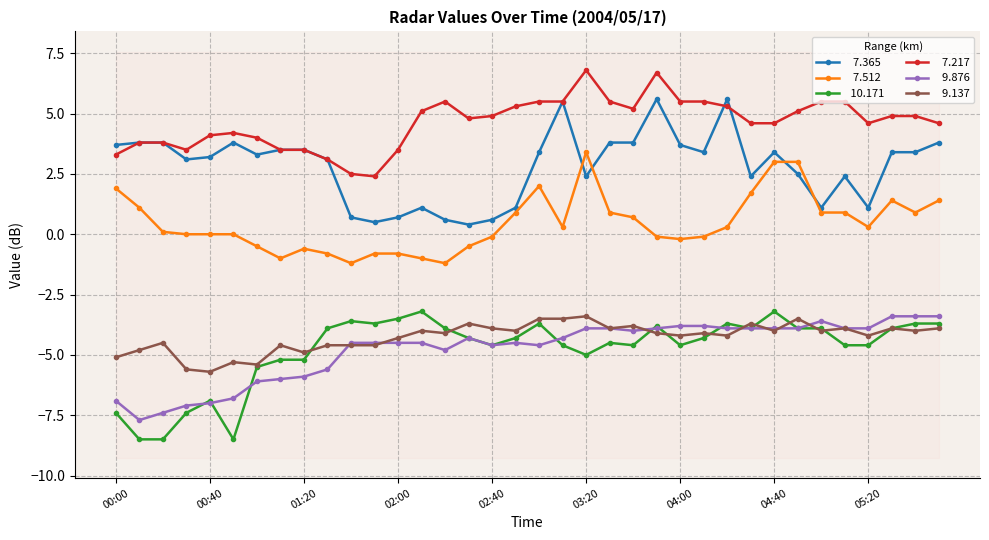

What is the approximate value of   9.137 at 00:00?

-5.1